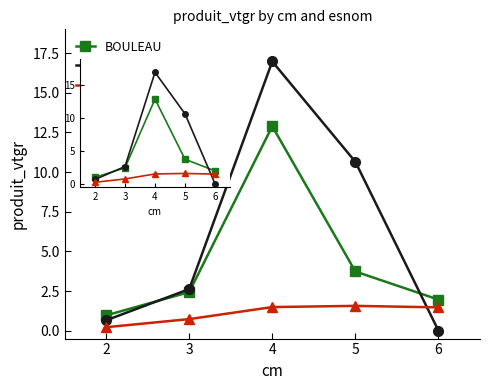

True or false: BOULEAU and CHENE cross at least once.

True